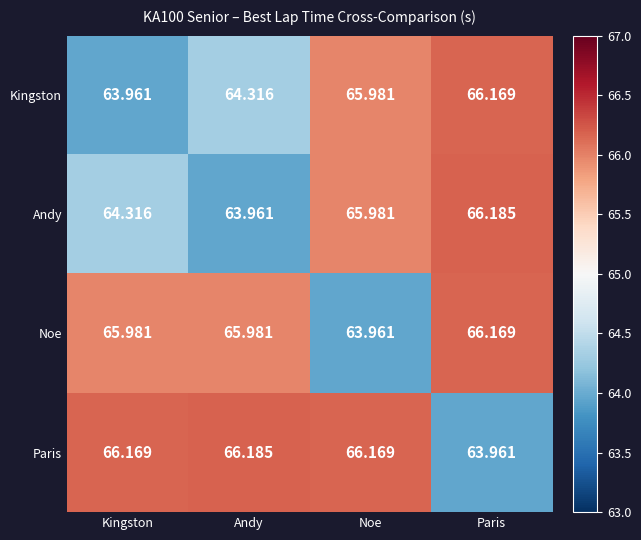

Which category has the lowest value in the Andy series?

Andy